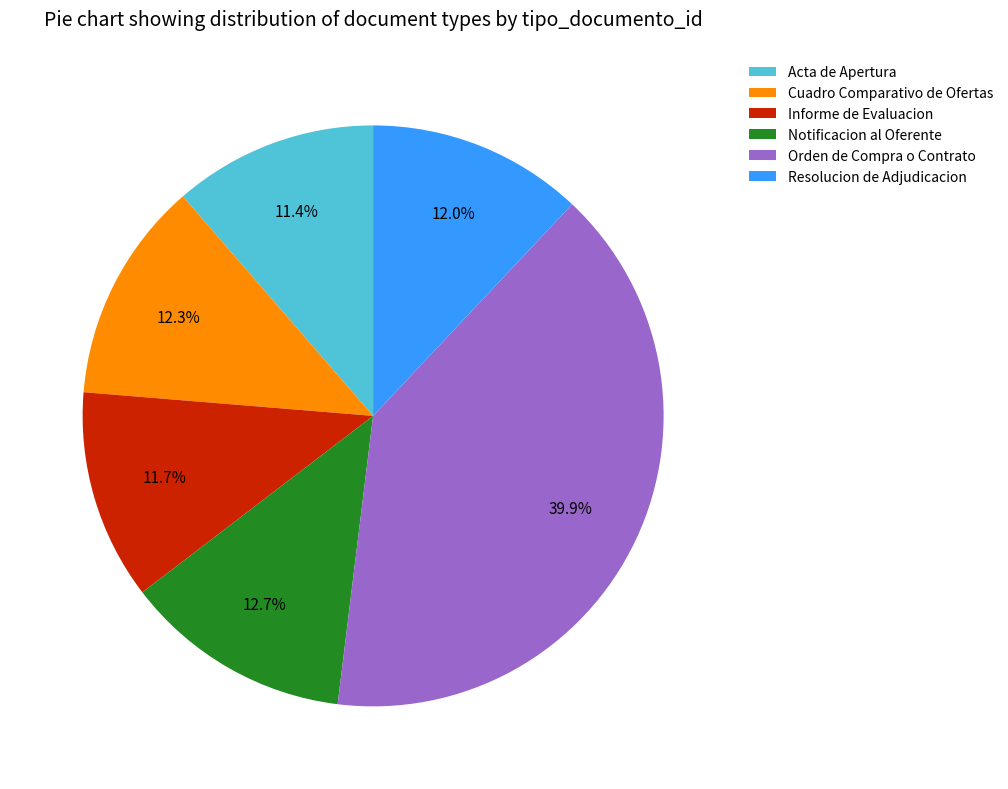

What percentage do Acta de Apertura and Resolucion de Adjudicacion together represent?

23.4%